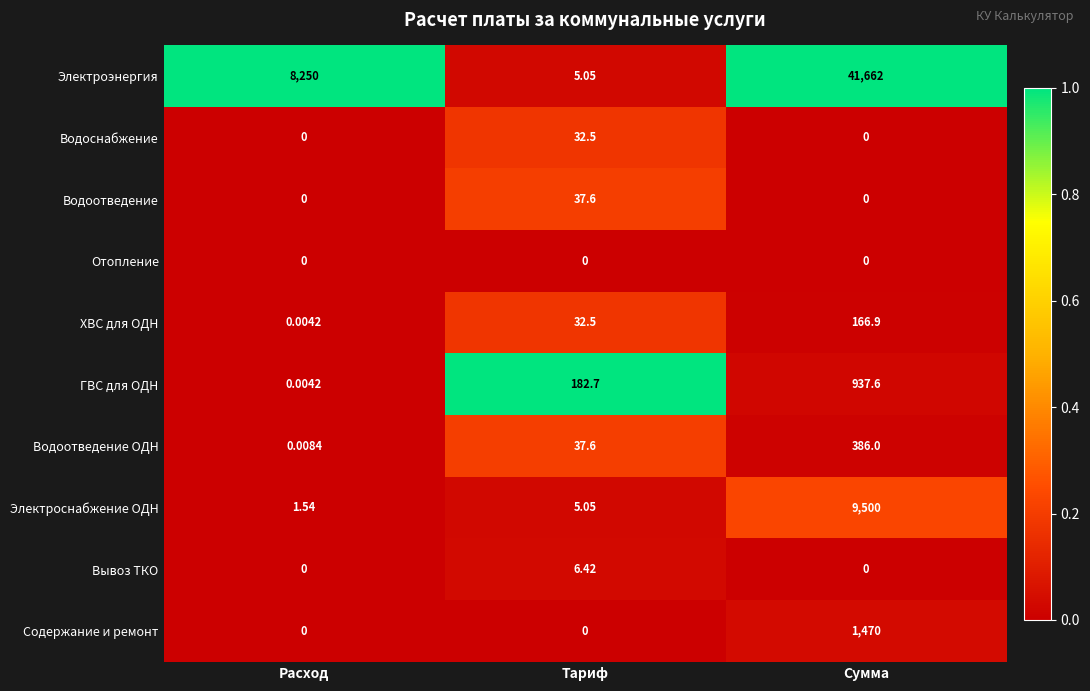

Rank the series by their maximum value, from highest to lowest.

Электроэнергия, Электроснабжение ОДН, Содержание и ремонт, ГВС для ОДН, Водоотведение ОДН, ХВС для ОДН, Водоотведение, Водоснабжение, Вывоз ТКО, Отопление